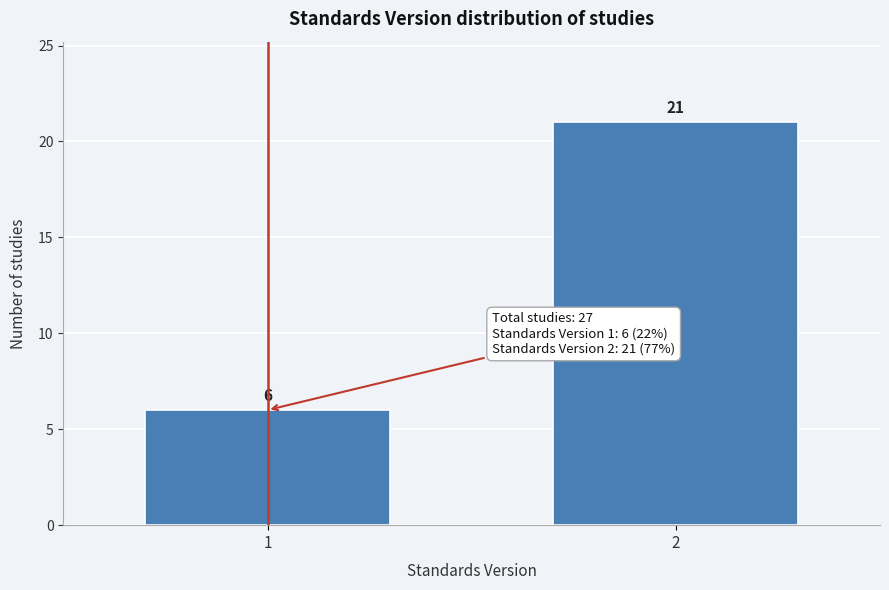

Reading left to right, extract all data points from this chart.

6	21